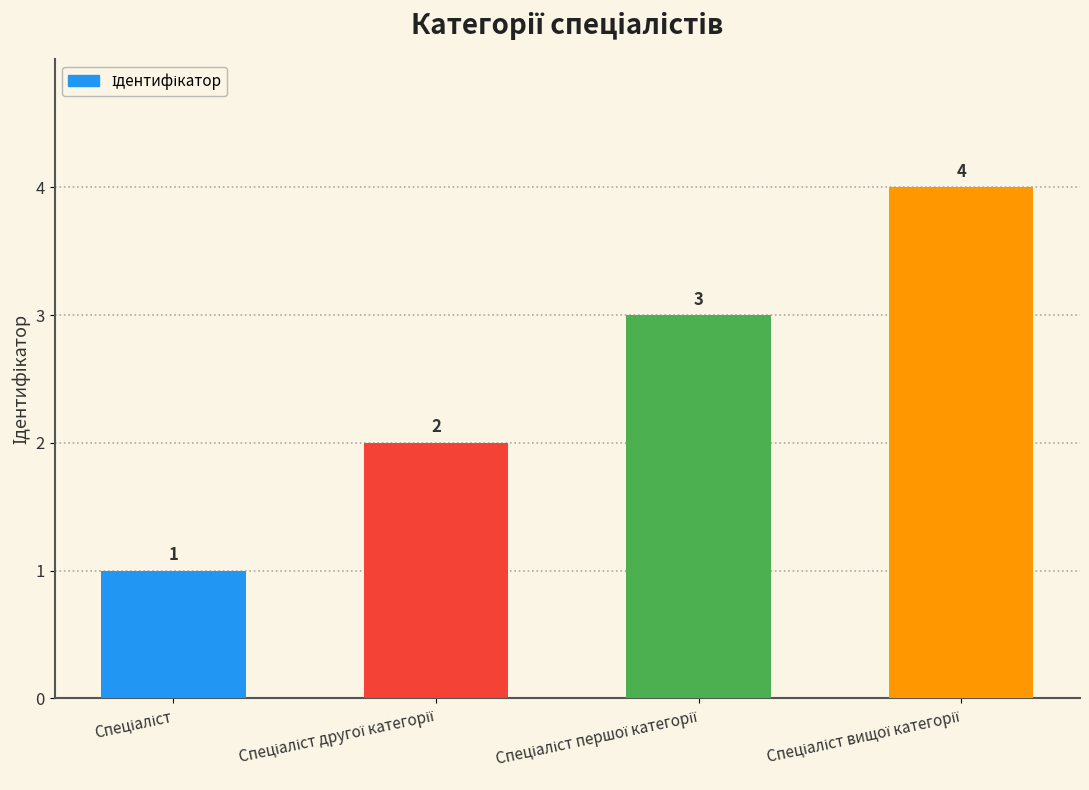

What is the sum of all values?

10